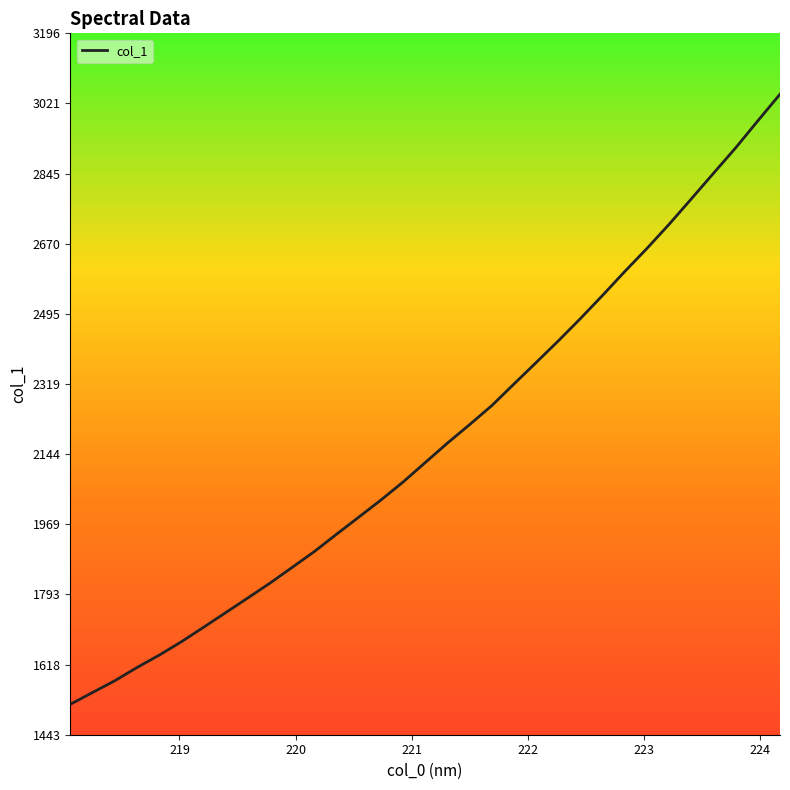

True or false: the data has more than 2 interior local peaks.

False